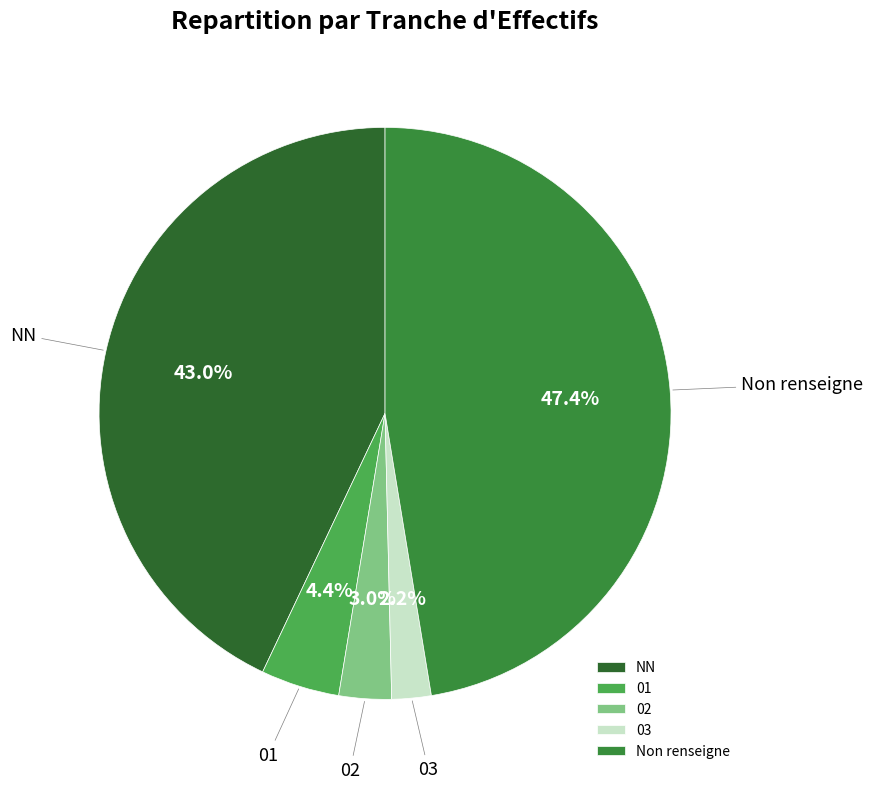

How many segments does this pie chart have?

5